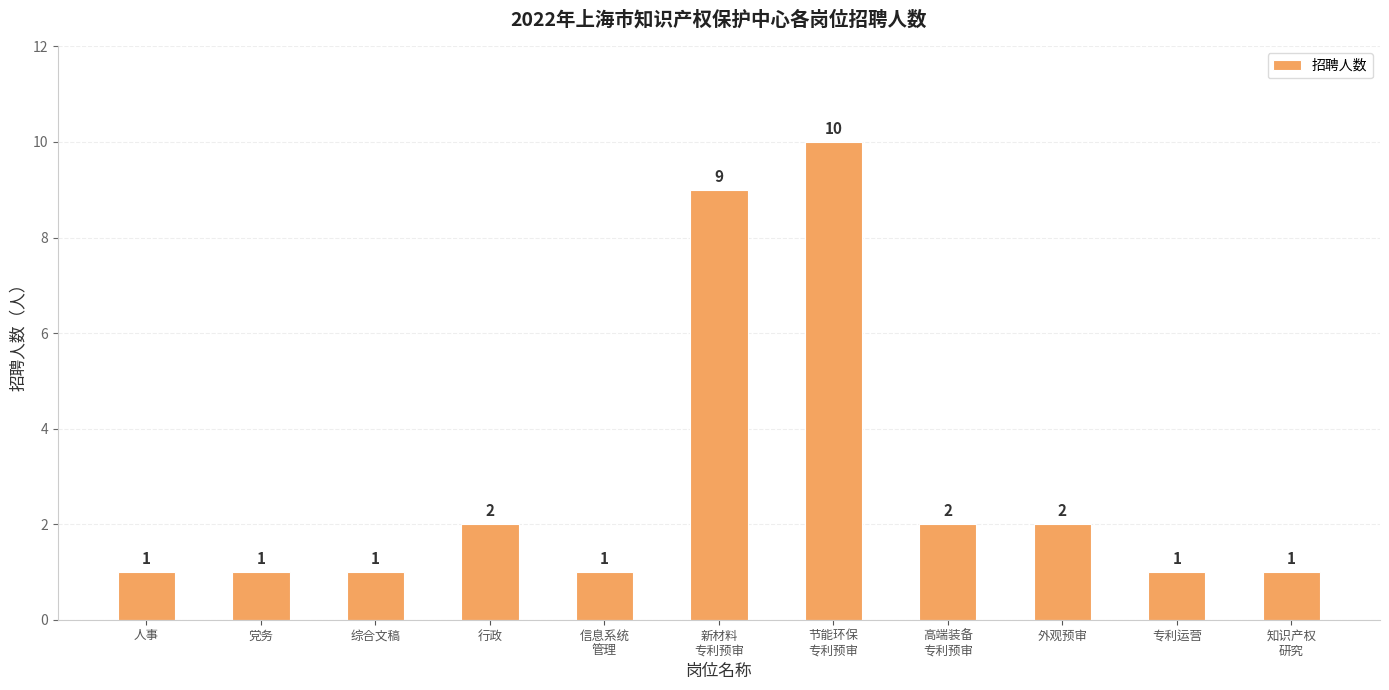

Reading left to right, extract all data points from this chart.

1	1	1	2	1	9	10	2	2	1	1